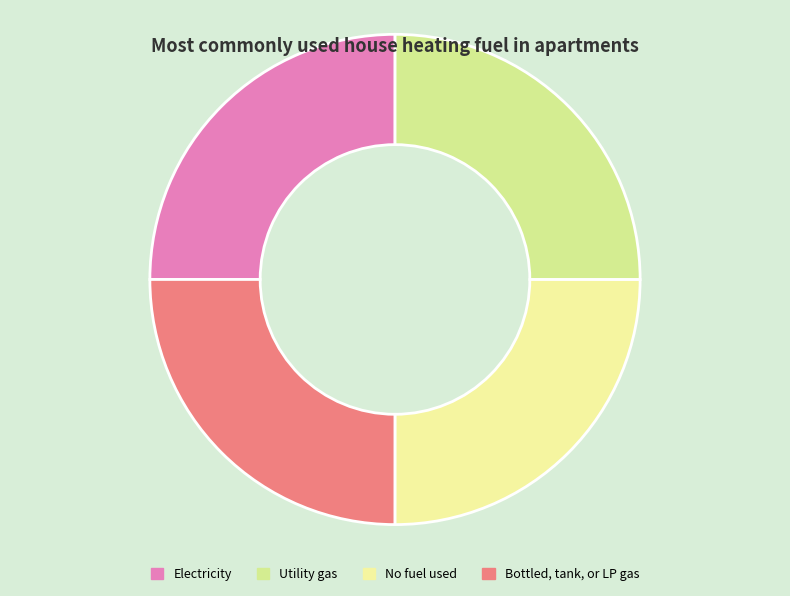

How many slices are in this pie chart?

4